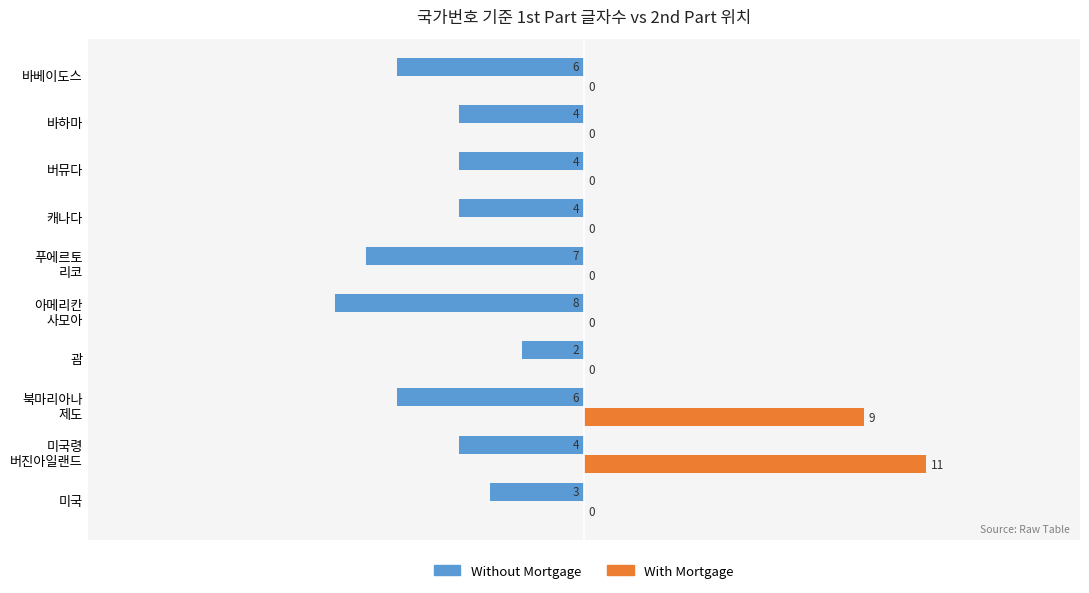

How many Without Mortgage values are between -6 and -4?

6